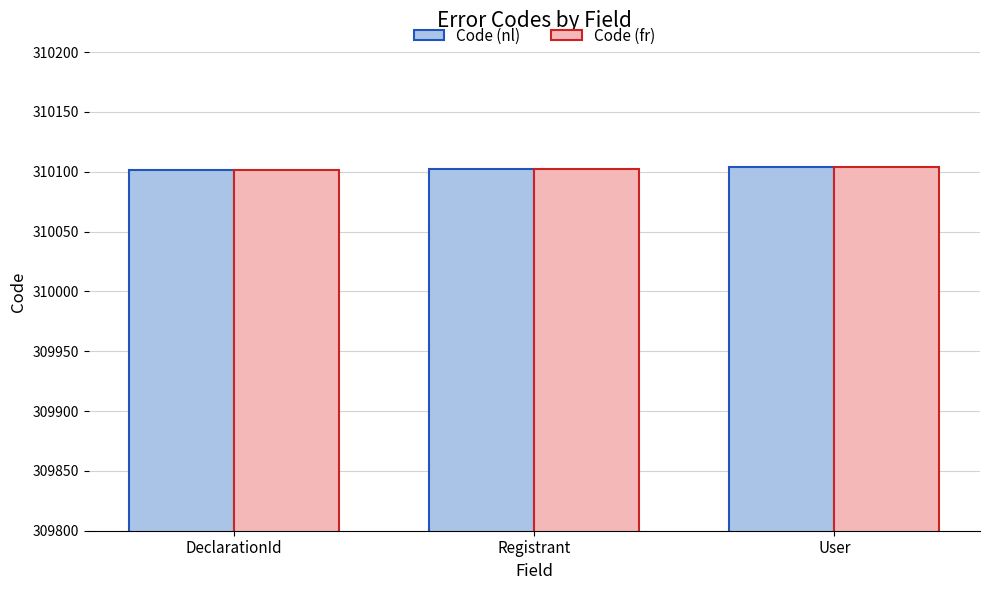

Where is Code (fr) nearest to the value 310102?

Registrant